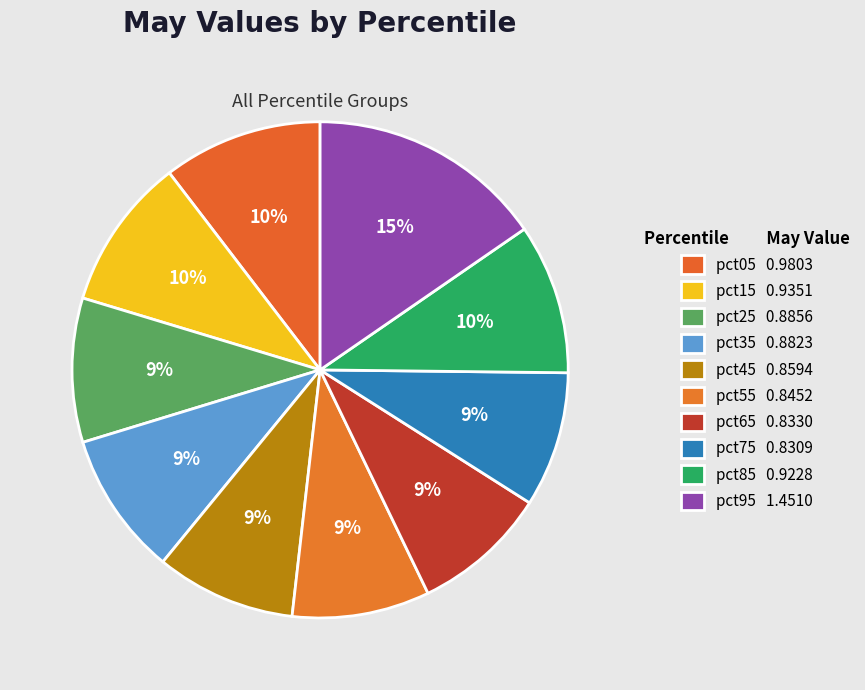

How many segments does this pie chart have?

10